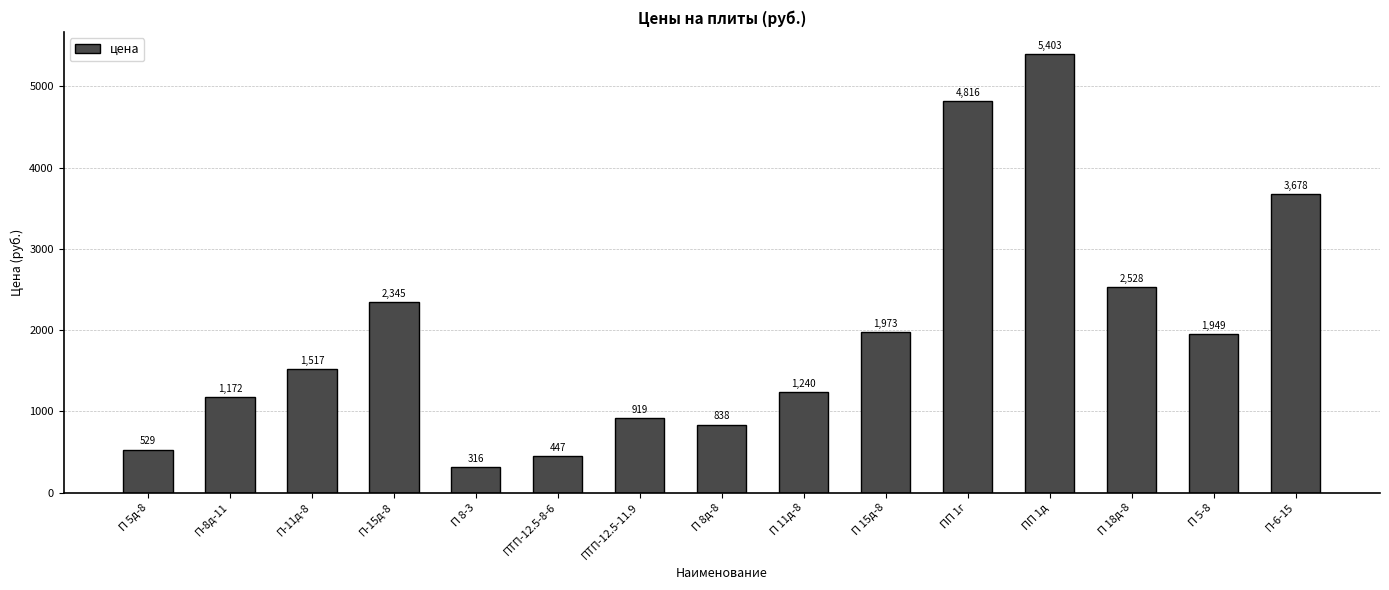

At which label does the data first exceed 1516?

П-11д-8